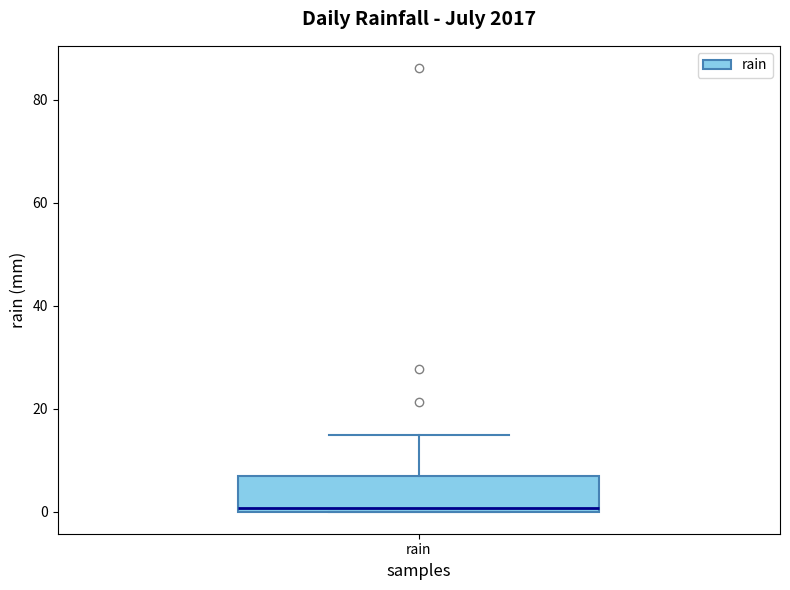

Read this box plot against the y-axis: the position of the median line, the range covered by the box, and the ends of both whiskers. The values are not printed on the chart, so give them approximately, as read against the axis.

median 0, box 0 to 6, whiskers 0 to 14